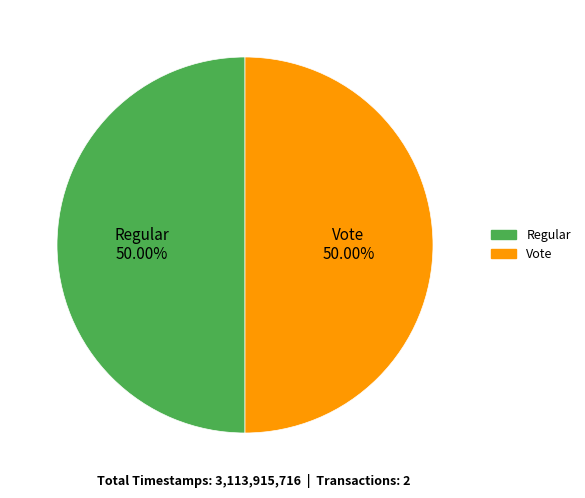

What is the total percentage of Regular and Vote?

100.0%